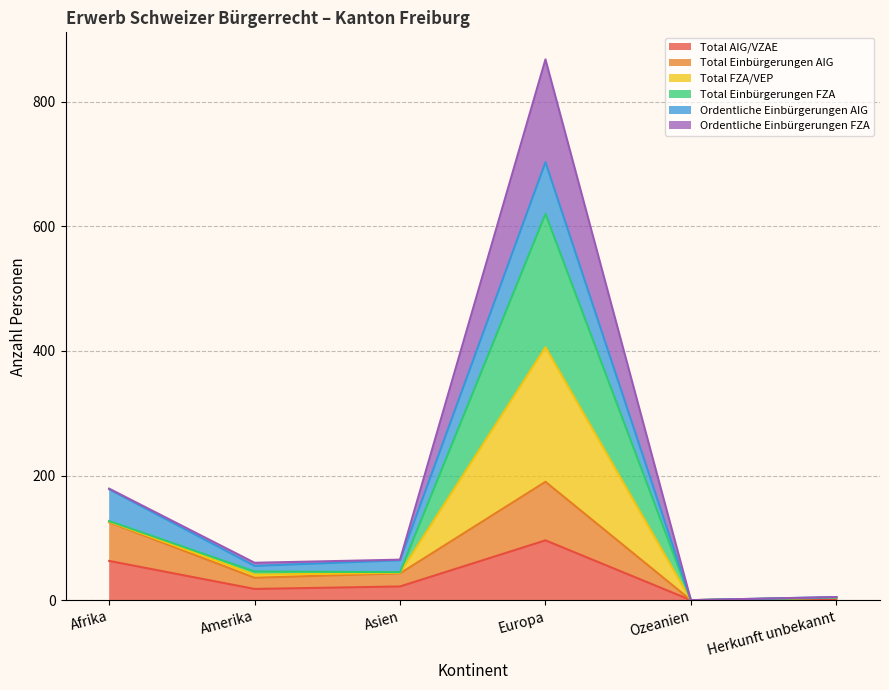

Which series has the largest total across all categories?

Total Einbürgerungen FZA